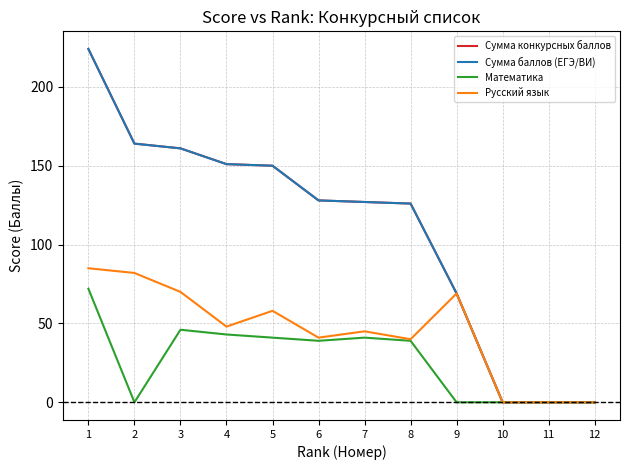

In Математика, how many points are lower than both neighbors (excluding endpoints)?

2